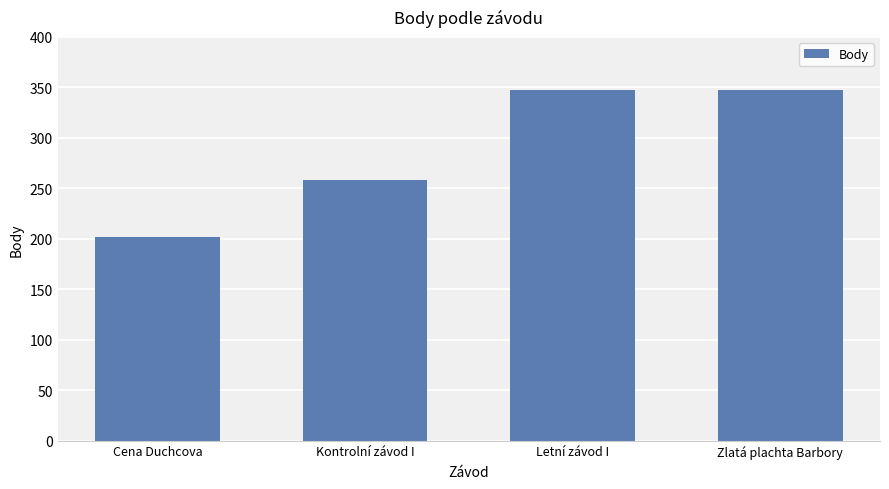

Are the bars grouped side by side (vs. stacked)?

No